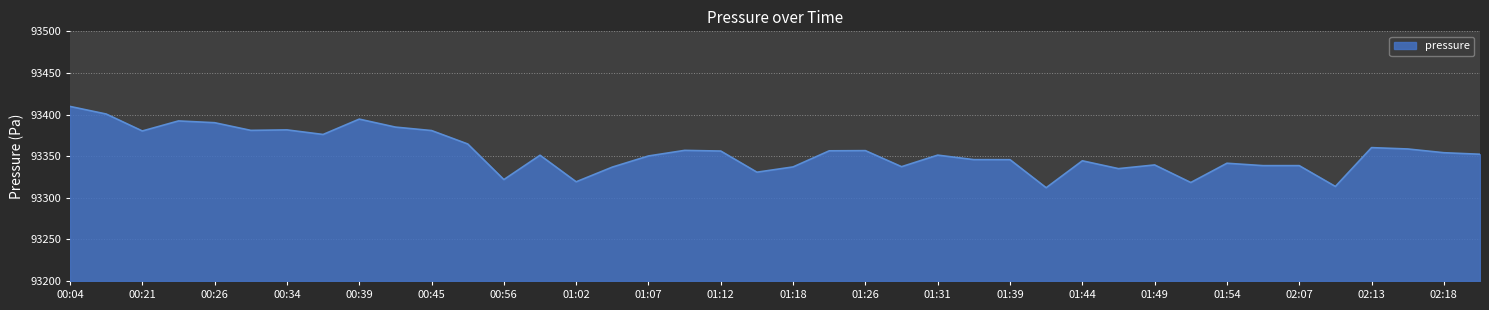

What is the maximum value shown in the chart?

93409.8